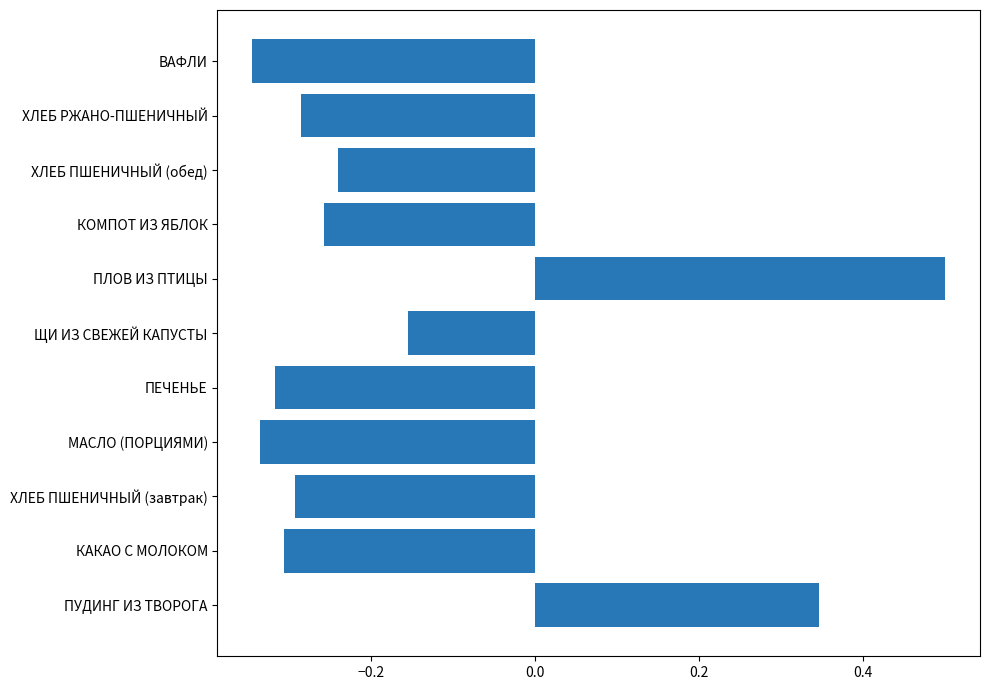

How many series are shown in this chart?

1